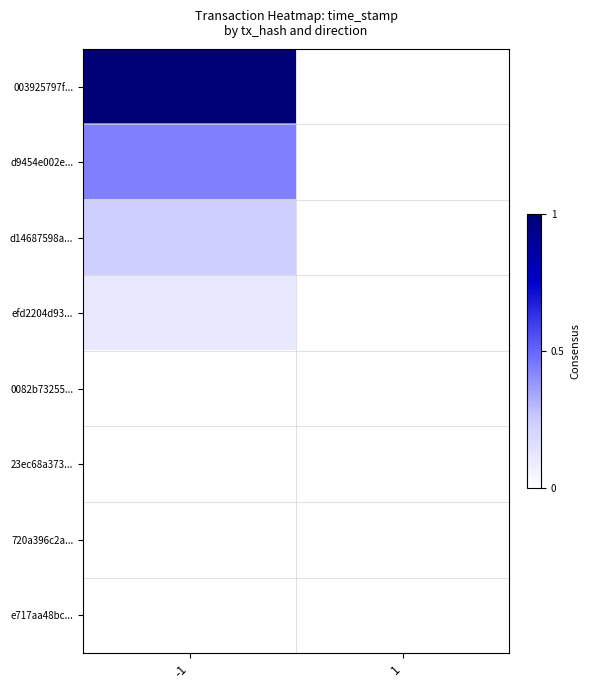

What is the maximum value shown in the chart?

1.0